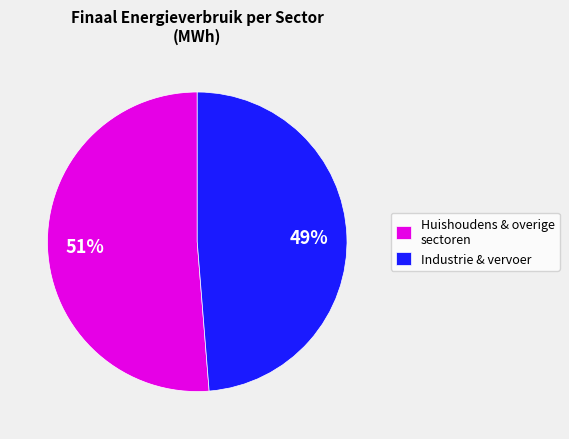

Combined, do Huishoudens & overige sectoren and Industrie & vervoer account for over 50%?

Yes